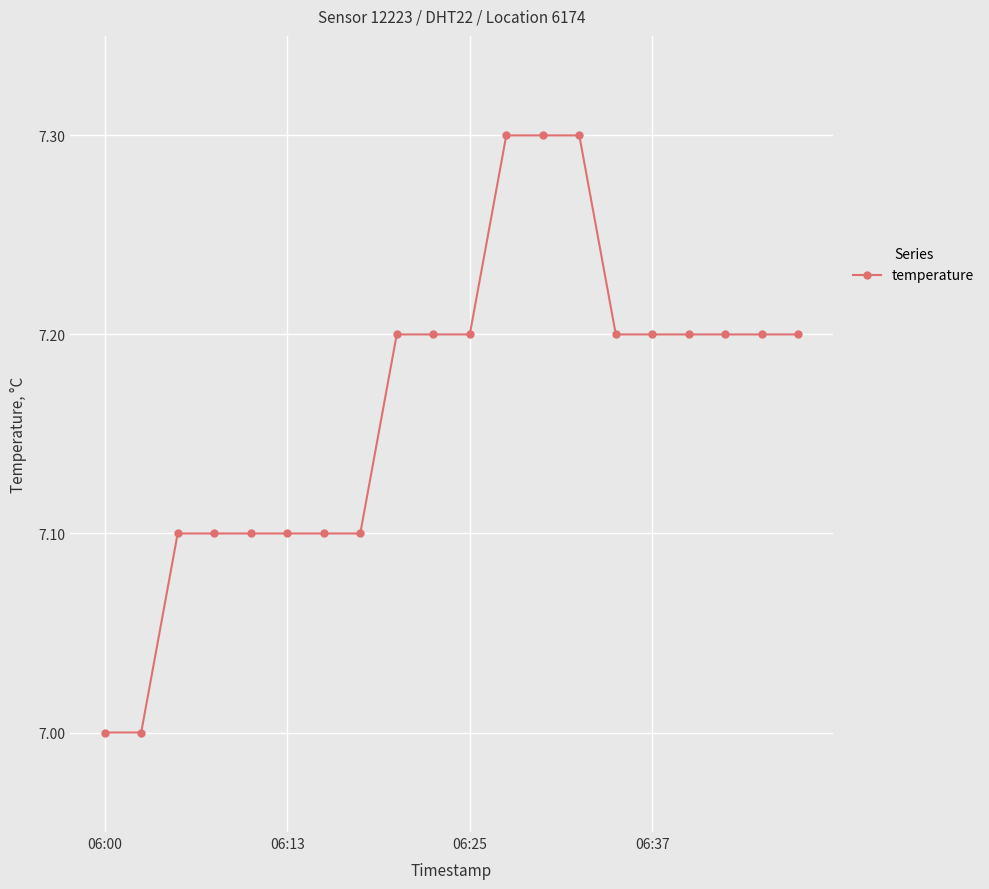

What is the difference between the maximum and minimum values?

0.3